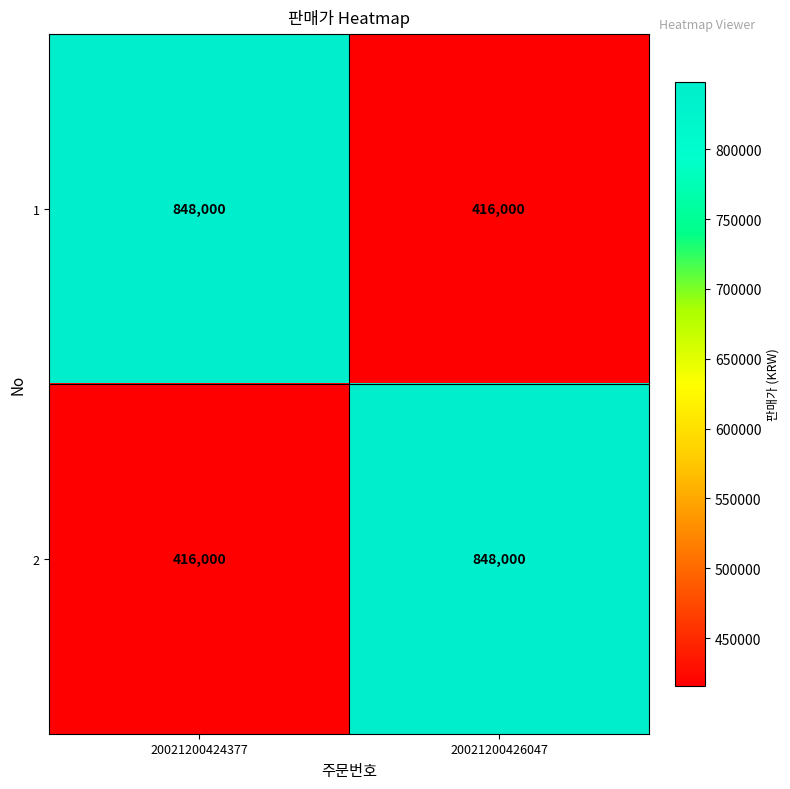

Rank the series at 20021200426047 from highest to lowest value.

2, 1